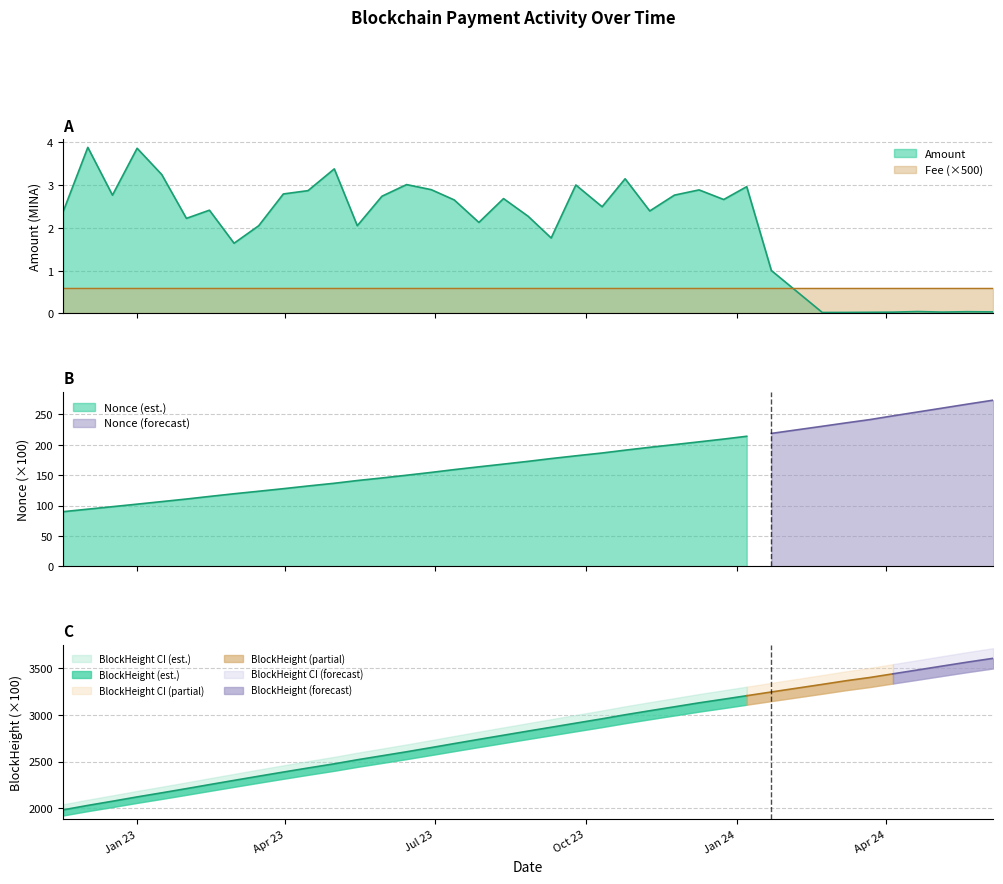

True or false: there are more than 1 points higher than both neighbors.

True